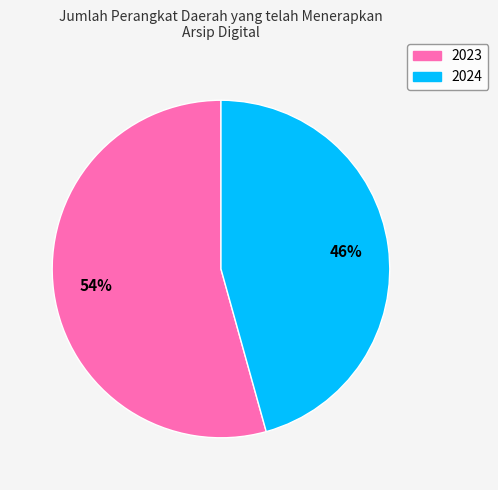

Rank the categories by value from highest to lowest.

2023, 2024